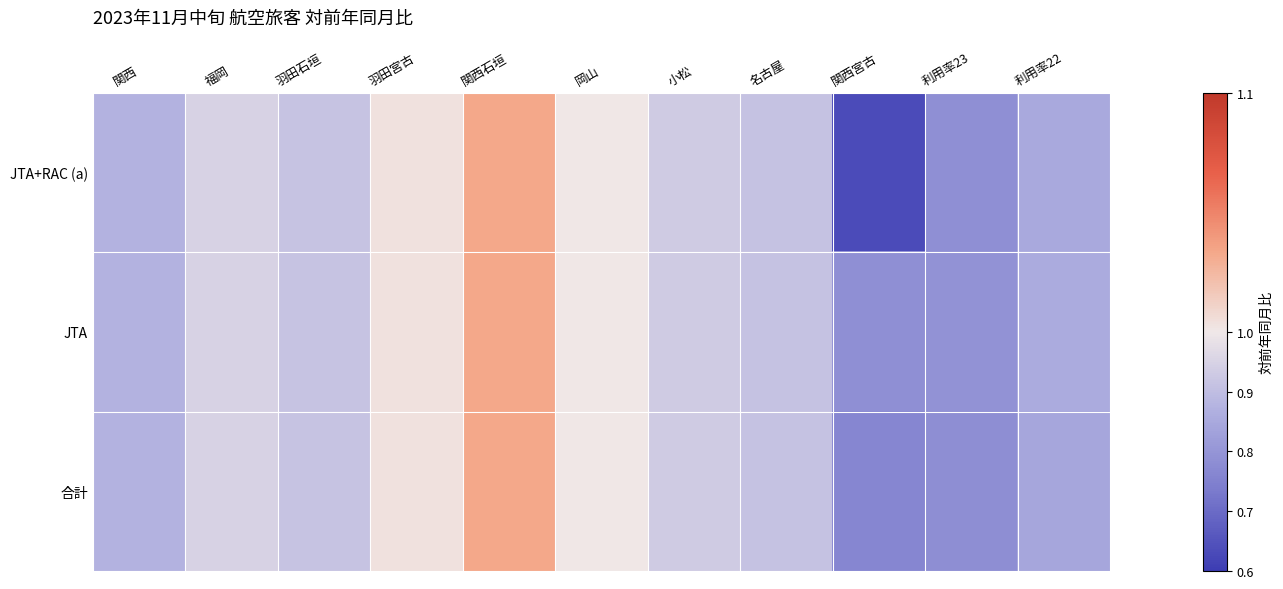

How many series are shown in this chart?

3